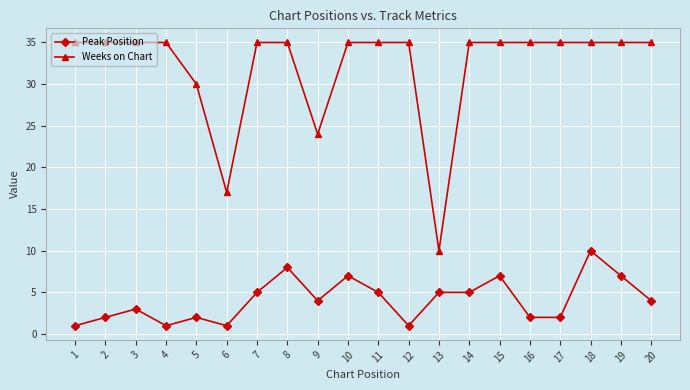

Reading right to left, what are all the values shown in this chart?

Peak Position: 4	7	10	2	2	7	5	5	1	5	7	4	8	5	1	2	1	3	2	1
Weeks on Chart: 35	35	35	35	35	35	35	10	35	35	35	24	35	35	17	30	35	35	35	35